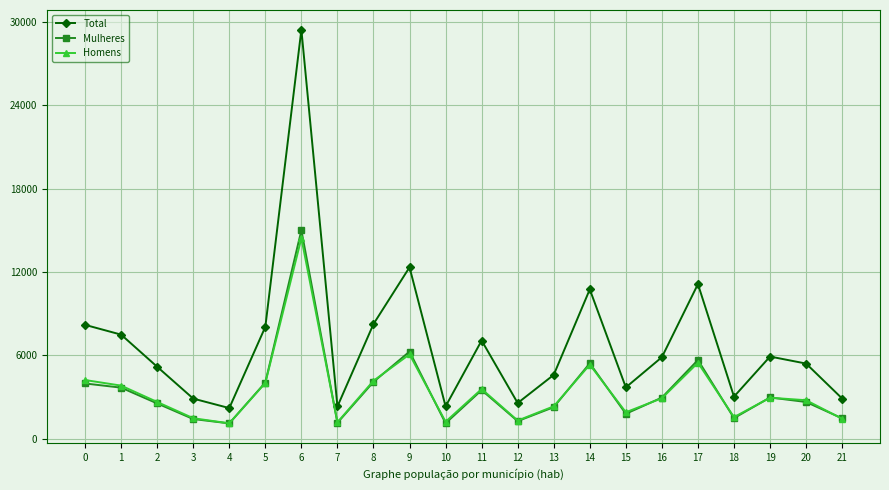

Between 12 and 16, which series saw the biggest shift?

Total